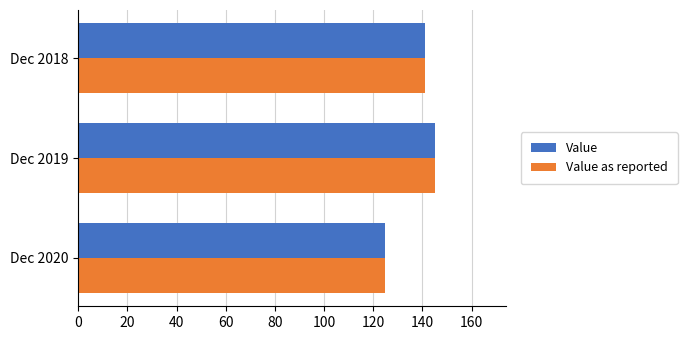

What is the total value across all series at Dec 2020?

249.4